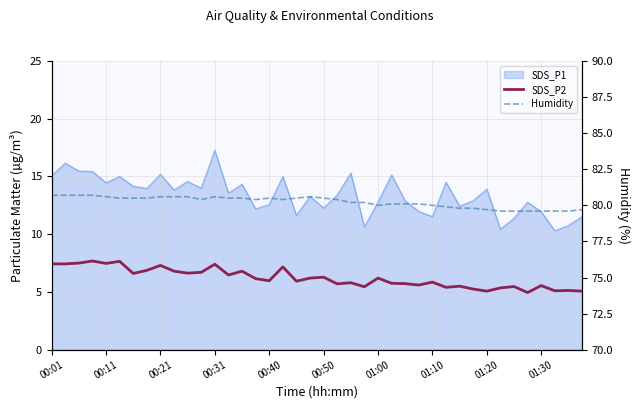

True or false: SDS_P2 and Humidity cross at least once.

False